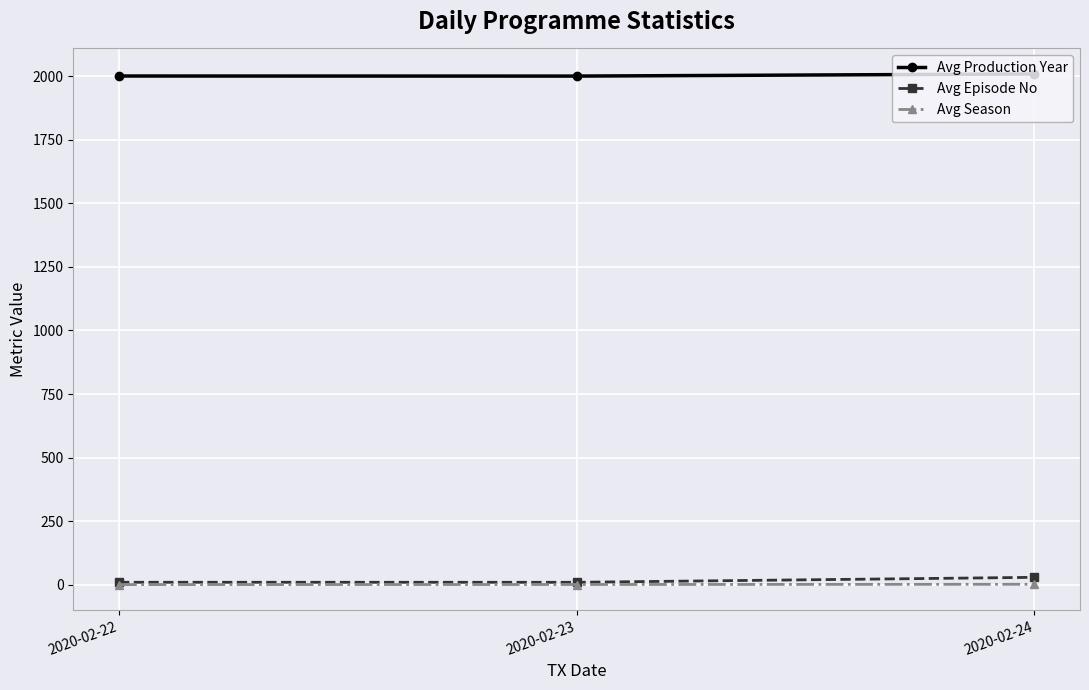

At how many categories does at least one series exceed 1082?

3